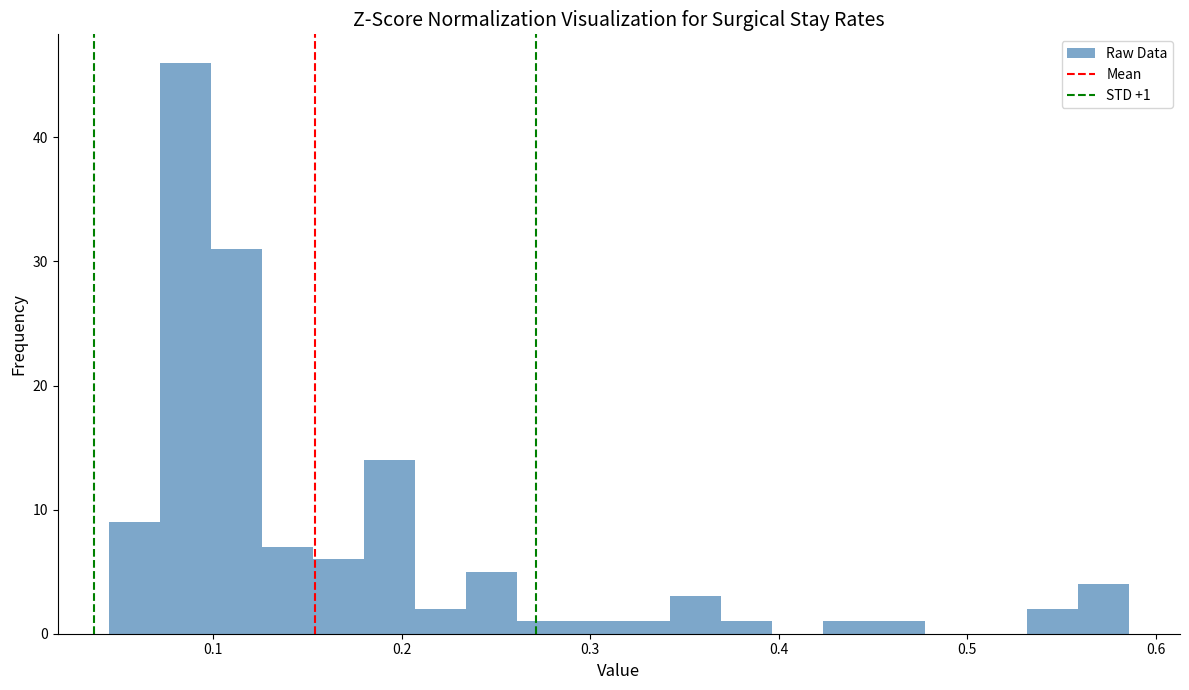

Around what value on the x-axis is the tallest bar? Give the approximate position of its centre, as read against the axis.

0.09